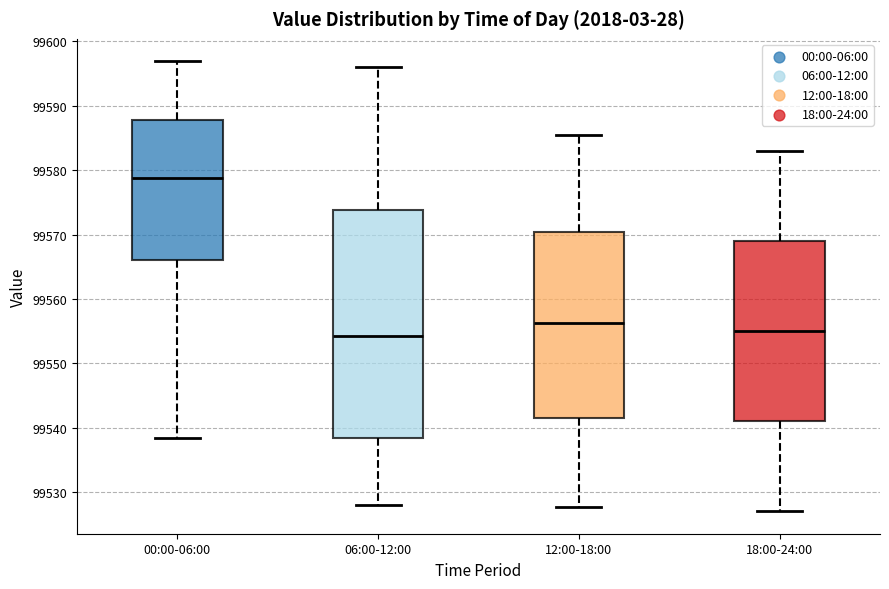

Reading left to right, transcribe this box plot: for each box, give where its median line is, the range the box spans, and where its two whiskers end, as read against the y-axis. The values are not printed on the chart, so give them approximately, as read against the axis.

00:00-06:00: median 99579, box 99566 to 99588, whiskers 99538 to 99597
06:00-12:00: median 99554, box 99538 to 99574, whiskers 99528 to 99596
12:00-18:00: median 99556, box 99541 to 99570, whiskers 99528 to 99586
18:00-24:00: median 99555, box 99541 to 99569, whiskers 99527 to 99583